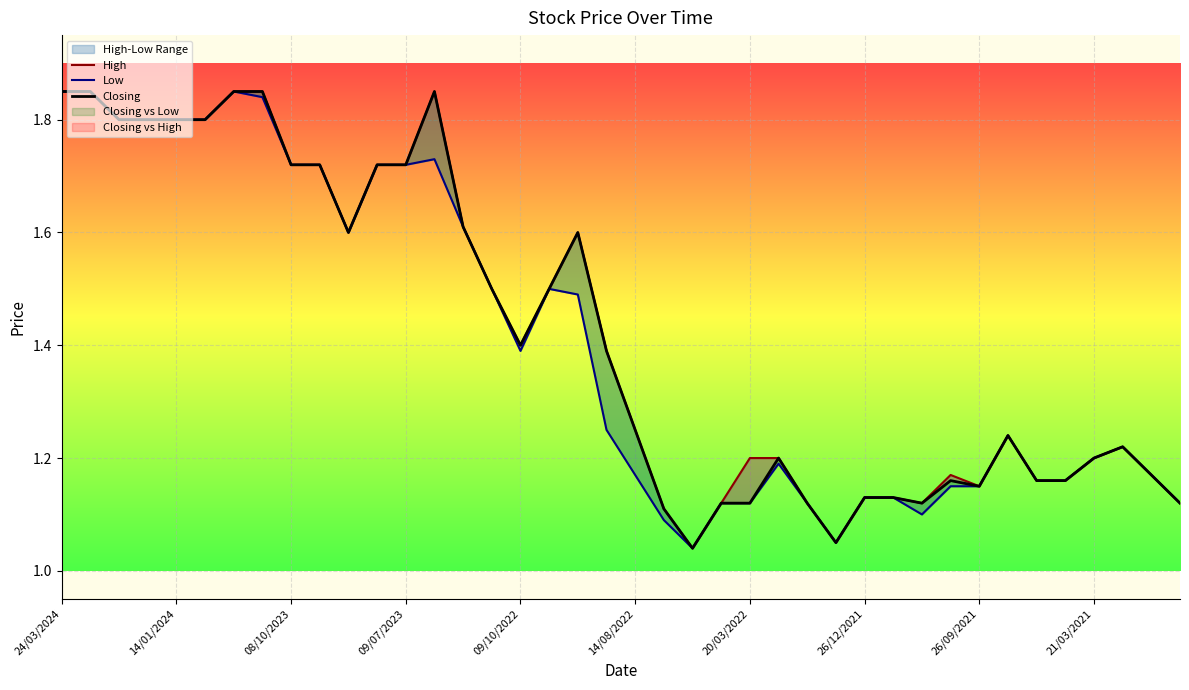

True or false: Low has more than 0 points higher than both neighbors.

True